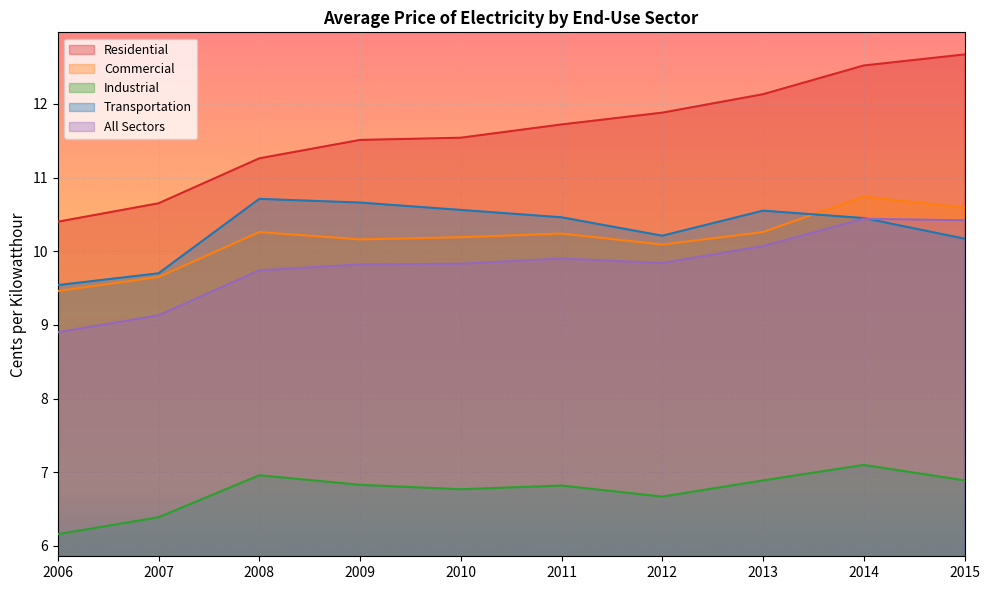

List the series in order of their peak value, lowest first.

Industrial, All Sectors, Transportation, Commercial, Residential